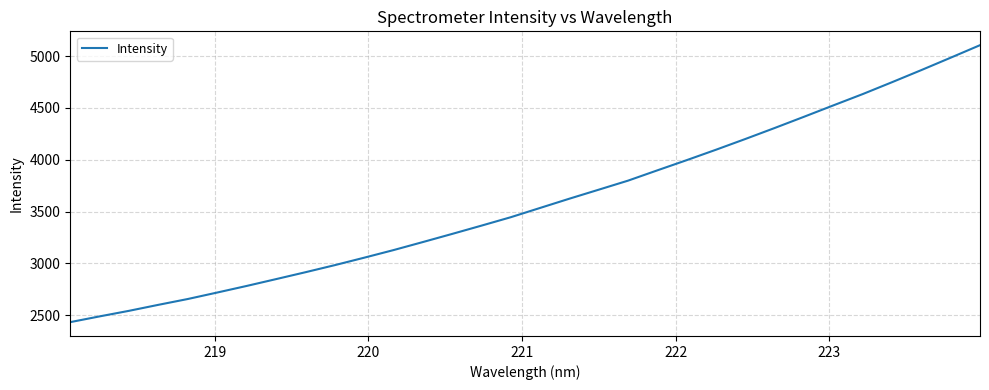

Count the number of data series in this chart.

1